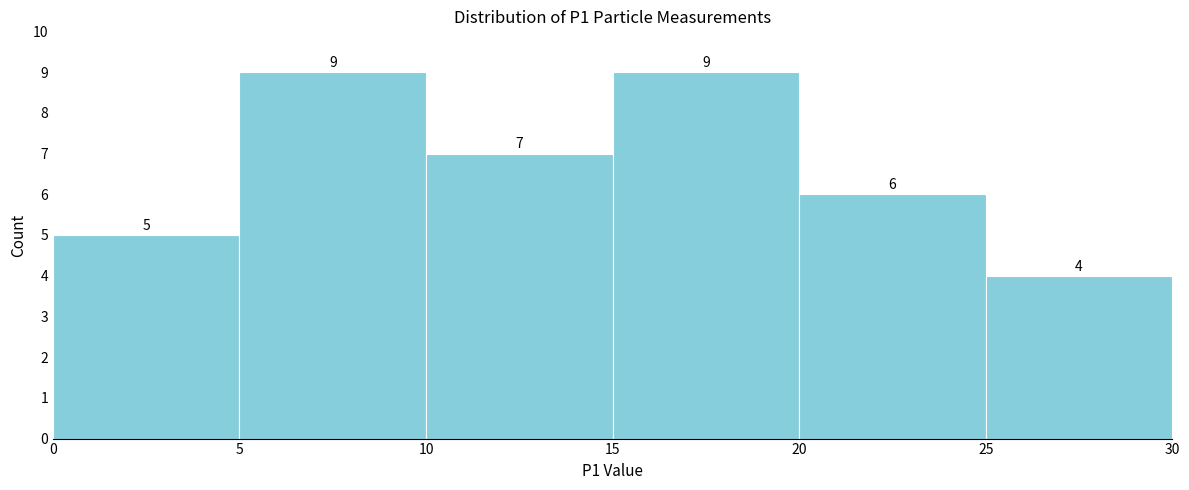

What is the height of the bar covering 25 to 30 on the x-axis?

4